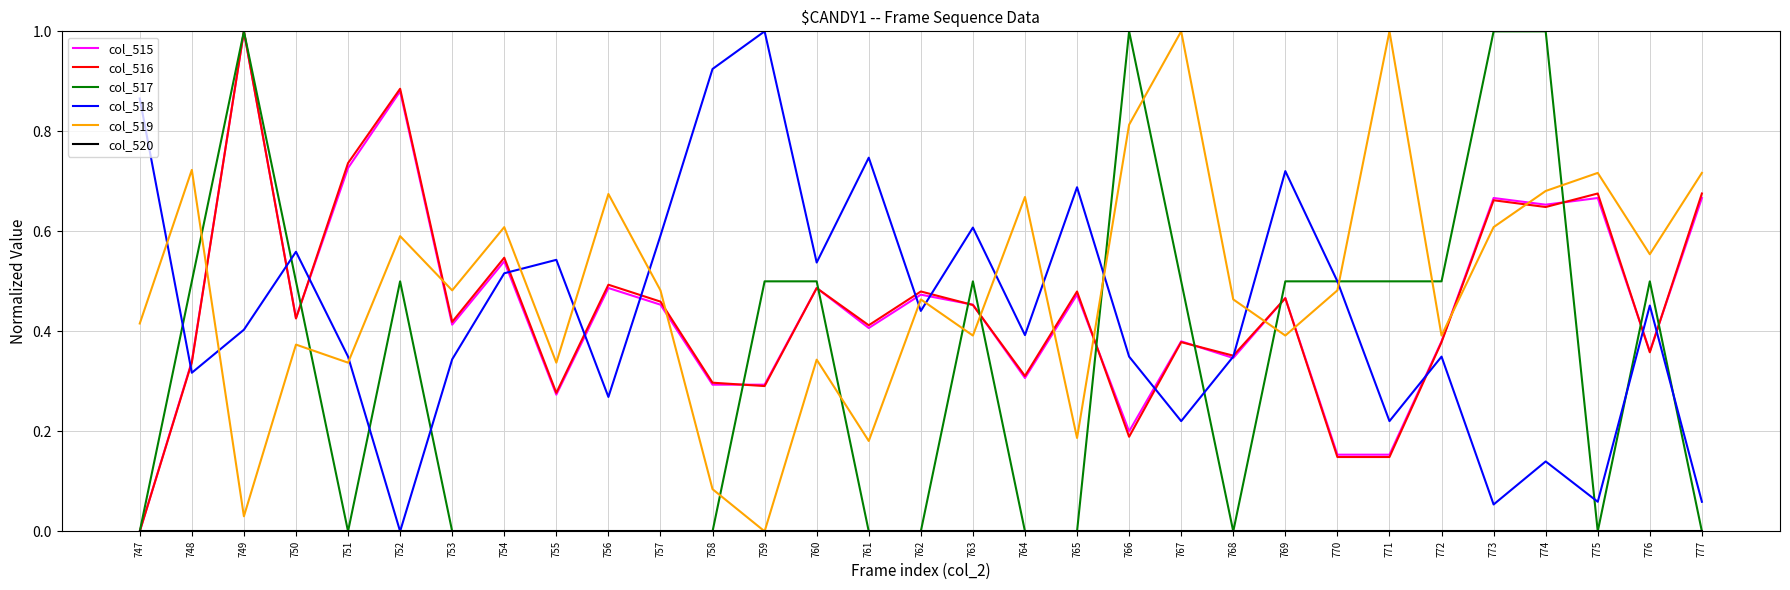

After their last crossing, which series has the higher values: col_519 or col_518?

col_519